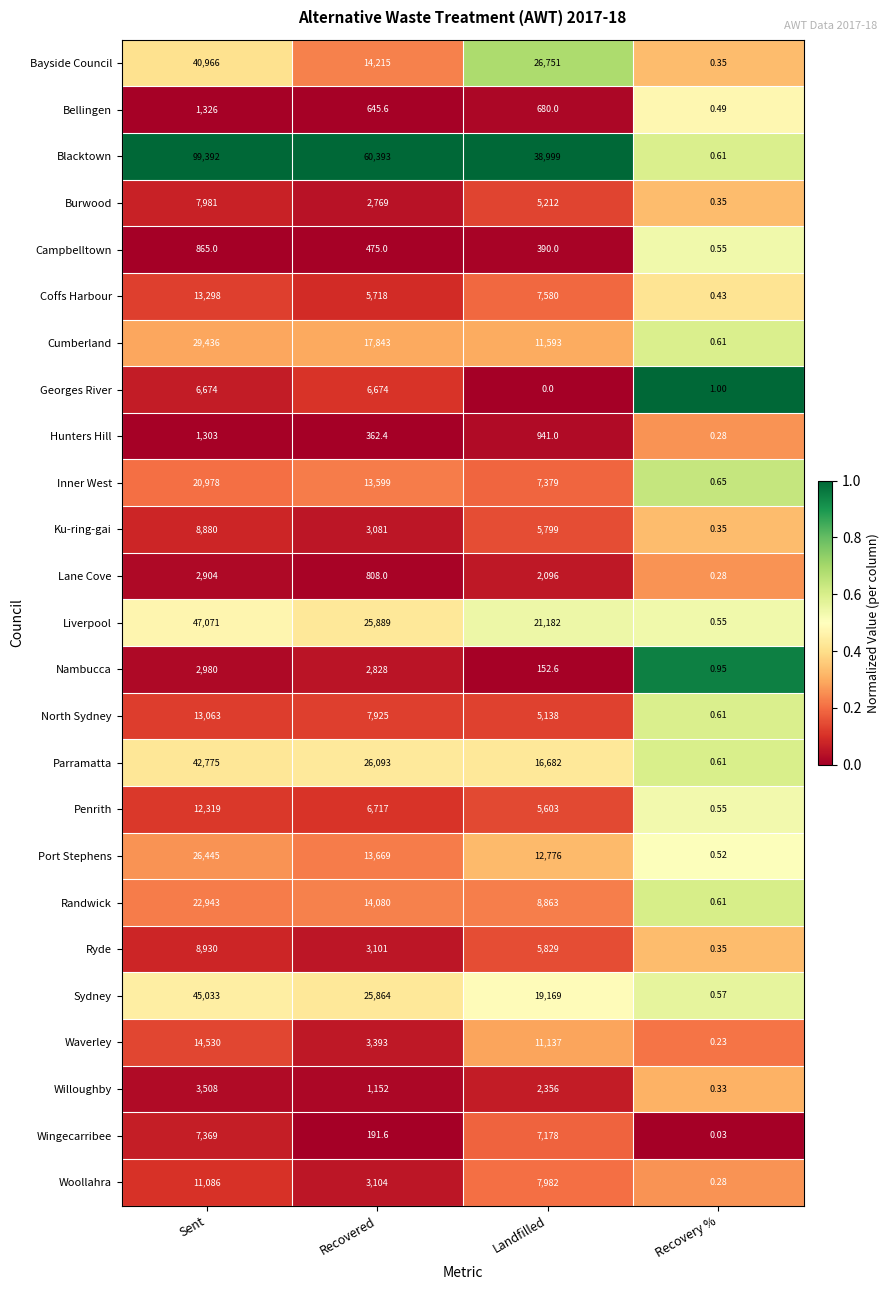

Which category has the highest value in the Woollahra series?

Sent